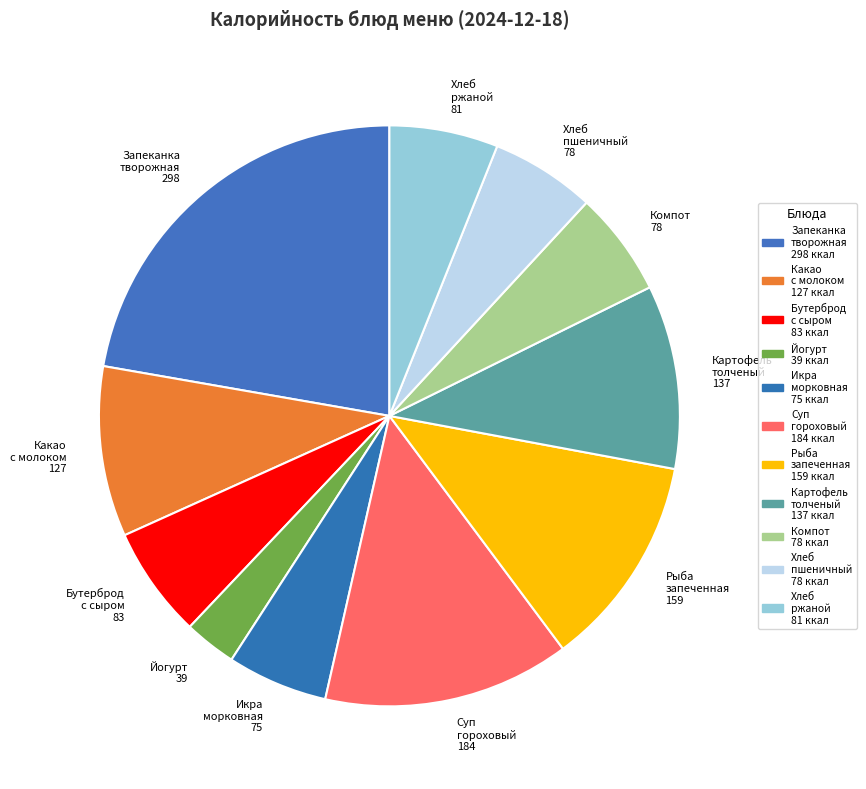

What is the largest slice in the pie chart?

Запеканка творожная 298